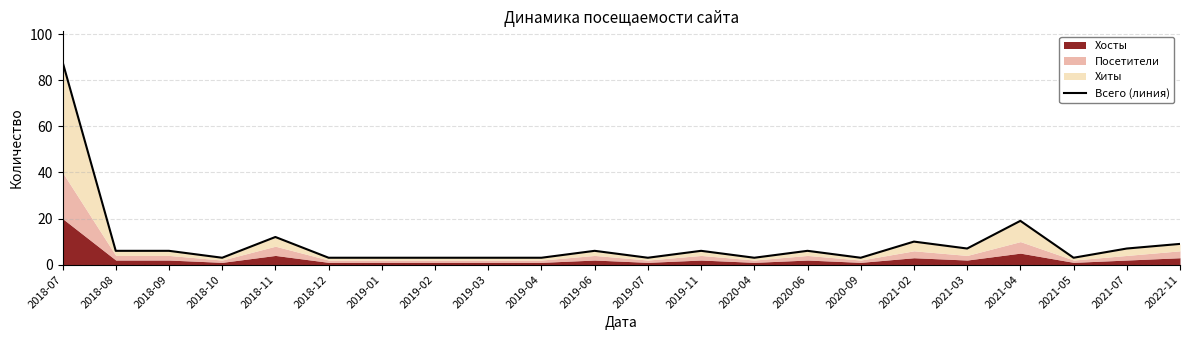

List the labels in order of value, smallest first.

2018-10, 2018-12, 2019-01, 2019-02, 2019-03, 2019-04, 2019-07, 2020-04, 2020-09, 2021-05, 2018-08, 2018-09, 2019-06, 2019-11, 2020-06, 2021-03, 2021-07, 2022-11, 2021-02, 2018-11, 2021-04, 2018-07